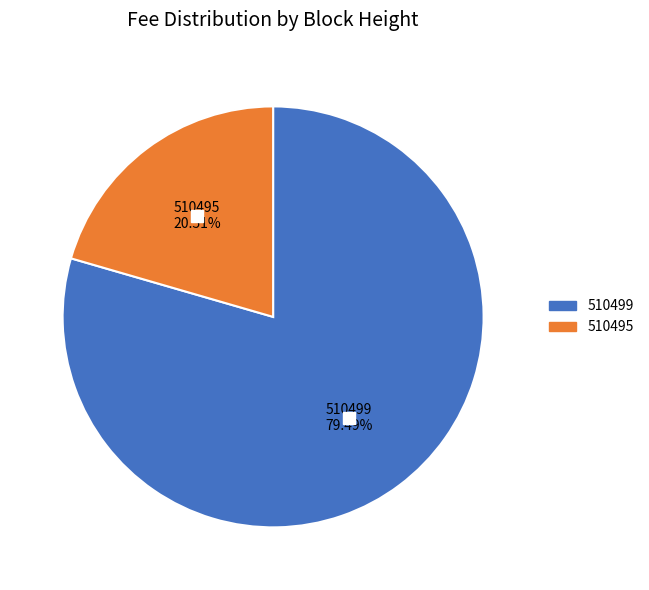

Rank the categories by value from highest to lowest.

510499, 510495